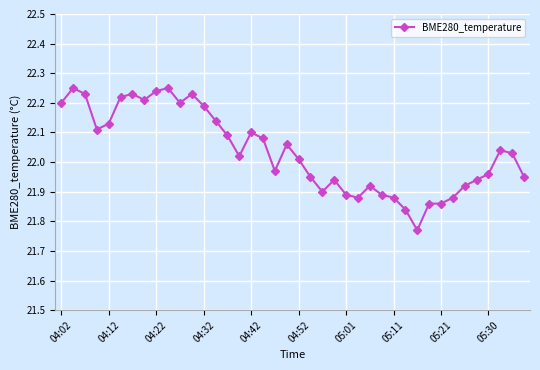

True or false: the data has more than 0 interior local peaks.

True